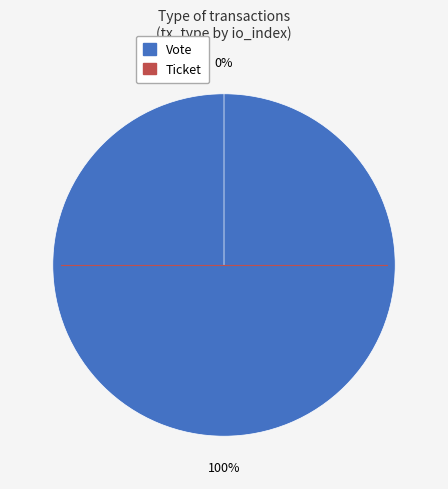

Is it true that Ticket is 1% of the pie?

False